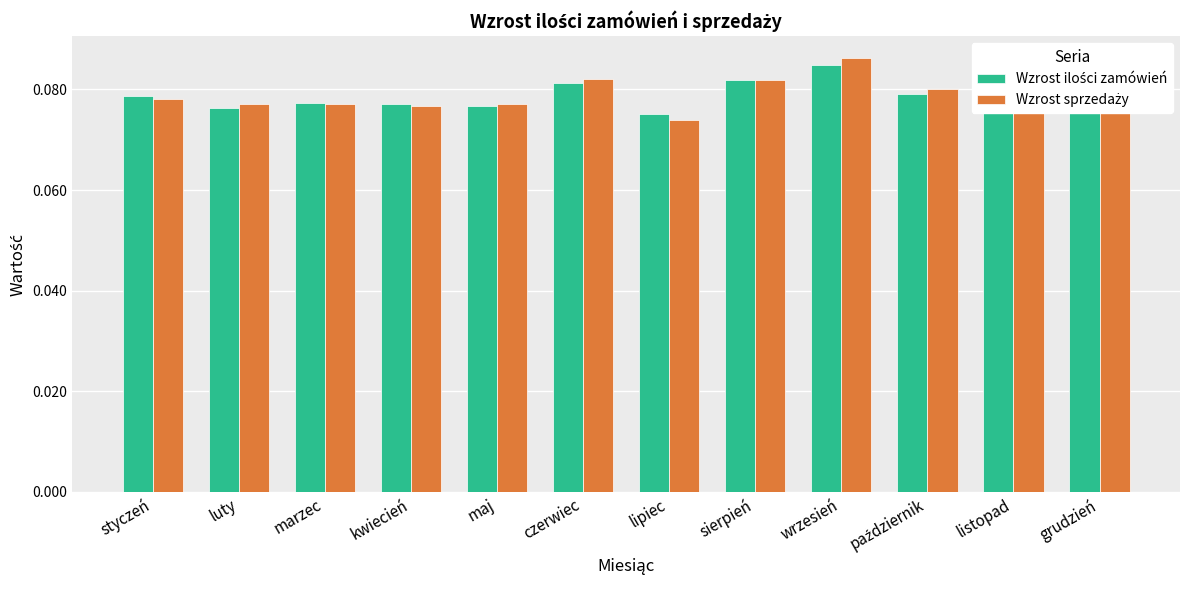

At how many categories does at least one series exceed 0?

12